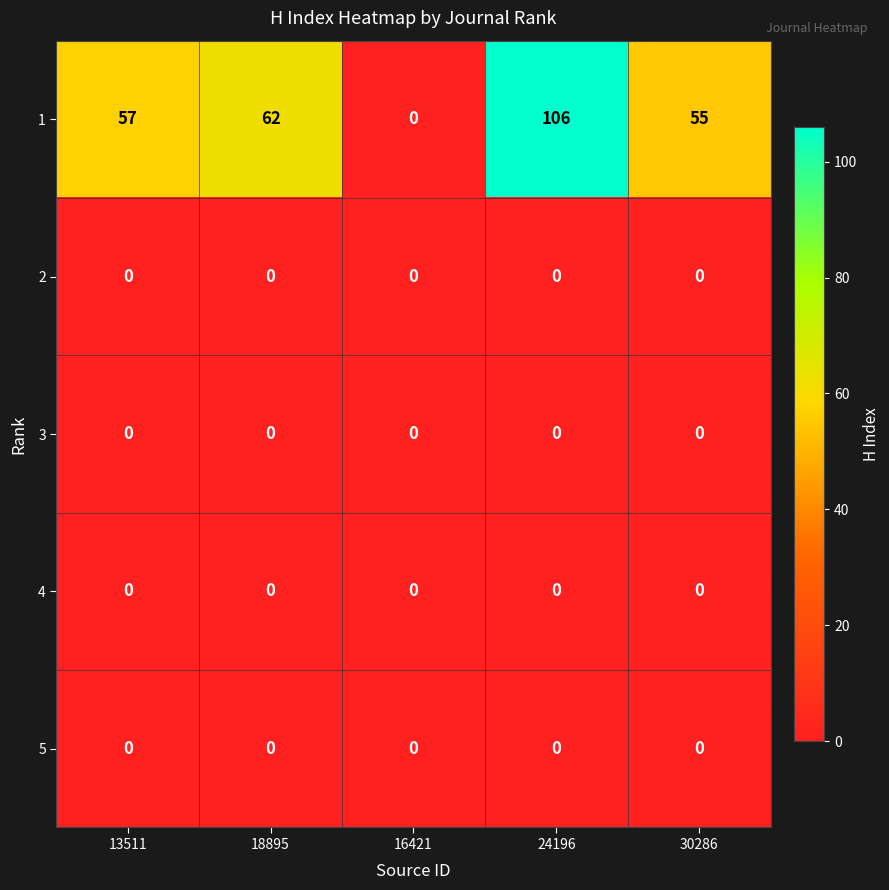

What is the difference between the highest and lowest values at 13511?

57